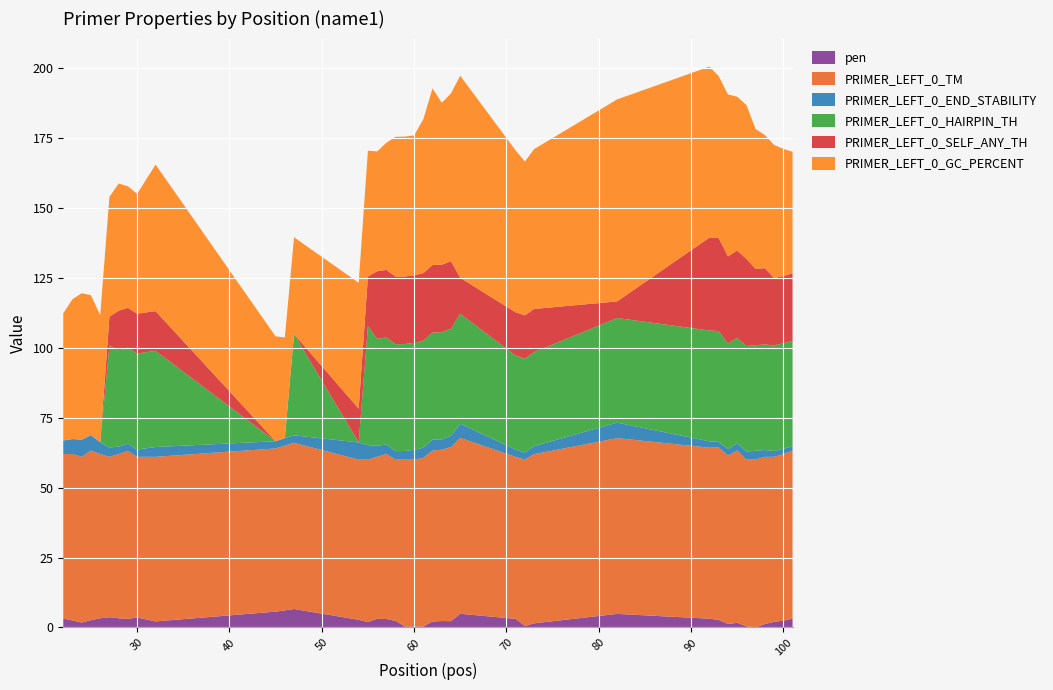

Reading left to right, what are all the values shown in this chart?

pen: 3.2	2.5	1.7	2.6	3.3	3.6	3.3	3.1	3.6	2.8	2.2	5.6	6.1	6.6	2.7	1.9	3.1	3.0	2.3	0.3	0.3	0.3	2.1	2.3	2.2	4.9	3.1	0.5	1.5	4.8	3.1	2.7	1.2	1.6	0.4	0.0	1.2	2.0	2.4	3.1
PRIMER_LEFT_0_TM: 58.8	59.5	59.3	60.6	58.7	57.4	58.7	60.1	57.4	58.1	58.8	58.4	58.9	59.4	57.3	58.1	57.9	59.0	57.7	59.7	59.7	60.3	61.1	61.3	62.2	62.9	57.9	59.5	60.5	62.8	61.1	61.7	60.2	61.6	59.6	60.0	59.8	59.0	59.6	60.1
PRIMER_LEFT_0_END_STABILITY: 4.8	5.4	6.1	5.5	4.2	3.3	2.7	2.6	2.6	3.1	3.5	2.6	2.7	2.7	6.1	5.2	3.9	3.4	3.0	3.1	3.5	3.6	4.0	3.7	4.0	5.0	2.6	2.5	2.9	5.5	2.3	1.9	2.3	2.5	2.9	3.1	2.4	2.1	1.9	1.5
PRIMER_LEFT_0_HAIRPIN_TH: 0.0	0.0	0.0	0.0	0.0	36.5	34.4	34.4	34.4	34.4	34.4	0.0	0.0	36.2	0.0	42.6	38.2	38.2	38.2	38.2	38.2	38.2	38.2	38.2	38.2	39.3	33.6	33.6	33.6	37.4	39.6	39.6	37.7	37.7	37.7	37.7	37.7	37.7	37.7	37.7
PRIMER_LEFT_0_SELF_ANY_TH: 0.0	0.0	0.0	0.0	0.0	10.3	14.2	14.2	14.2	14.2	14.2	0.0	0.0	0.0	12.1	17.7	24.2	24.2	24.2	24.2	24.2	24.2	24.2	24.2	24.2	12.9	15.4	15.4	15.4	5.9	33.2	33.2	31.2	31.2	31.2	27.3	27.3	24.1	24.1	24.1
PRIMER_LEFT_0_GC_PERCENT: 45.5	50.0	52.4	50.0	45.5	42.9	45.5	43.5	42.9	47.6	52.4	37.5	36.0	34.6	45.0	45.0	42.9	45.5	50.0	50.0	50.0	55.0	63.2	57.9	60.0	72.2	57.9	55.0	57.1	72.2	61.1	57.9	57.9	55.0	55.0	50.0	47.6	47.6	45.5	43.5